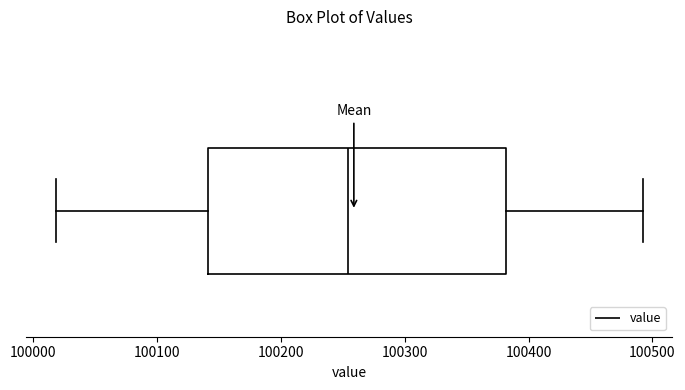

Read this box plot against the x-axis: the position of the median line, the range covered by the box, and the ends of both whiskers. The values are not printed on the chart, so give them approximately, as read against the axis.

median 100250, box 100140 to 100380, whiskers 100020 to 100490